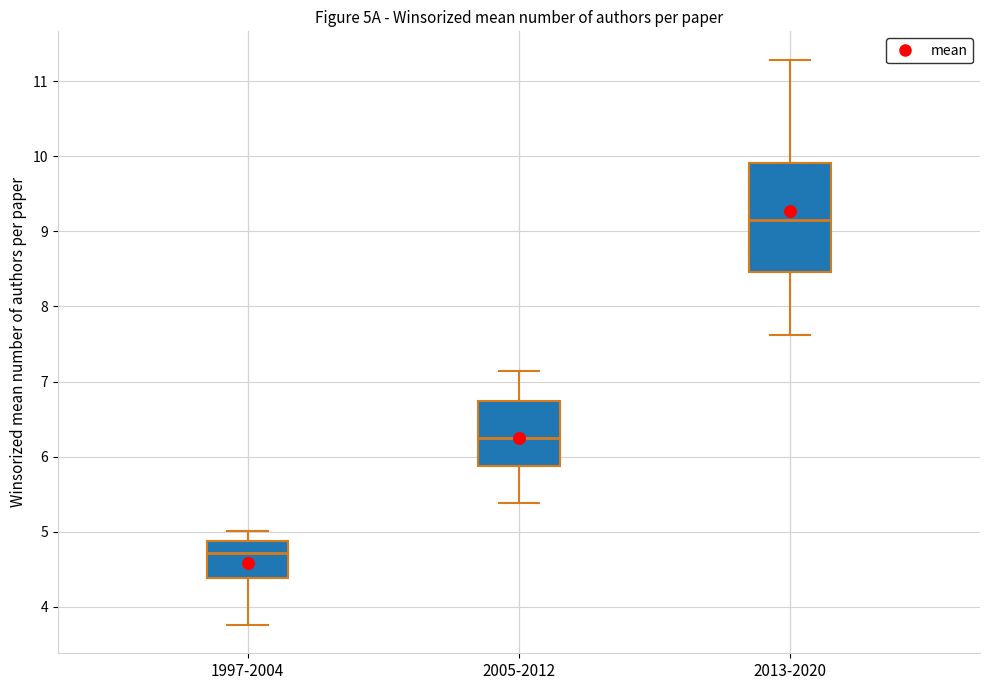

Which box is the tallest, from its lower edge to its upper edge?

2013-2020